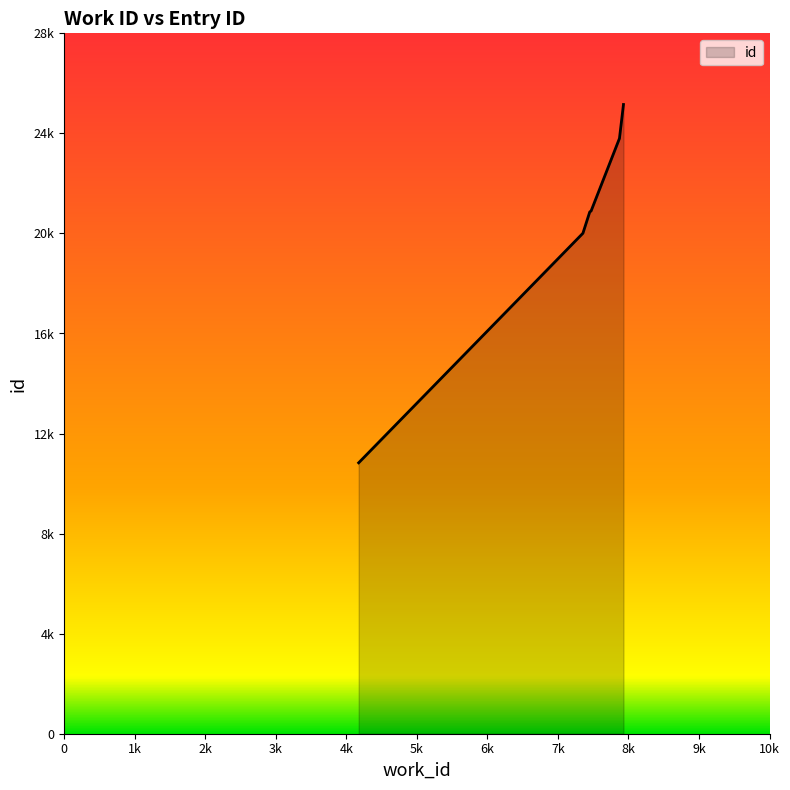

What is the smallest value displayed?

10831